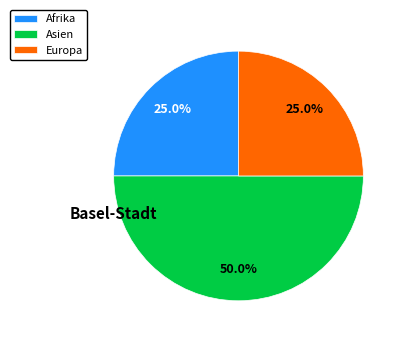

Approximately how many times larger is the value at Asien compared to Europa?

2.0